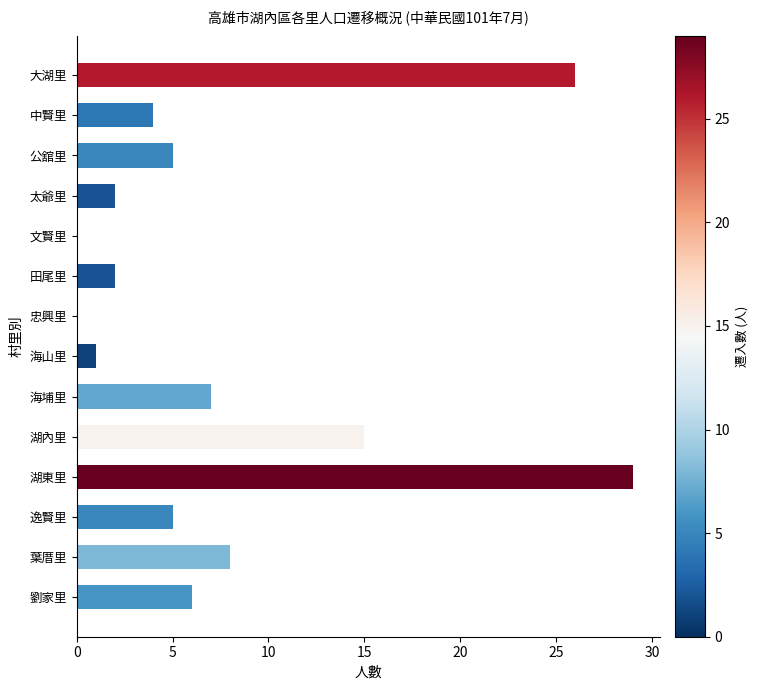

Does the chart contain stacked bars?

No